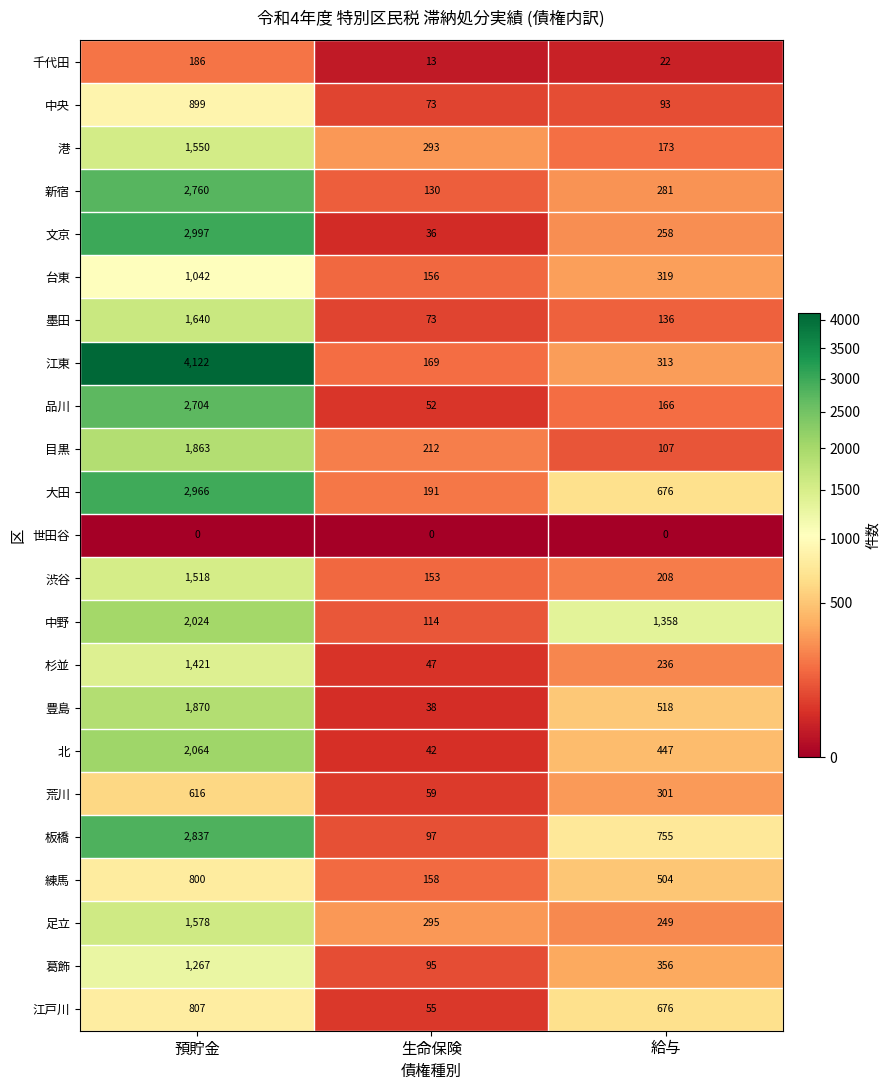

At which label does 文京 first exceed 258?

預貯金